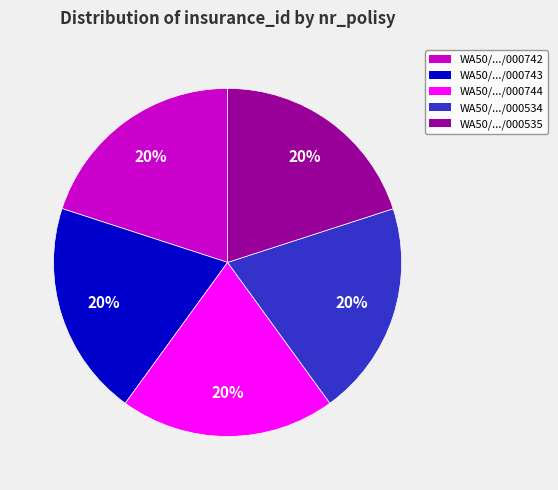

To the nearest percent, what portion does WA50/.../000534 represent?

20%